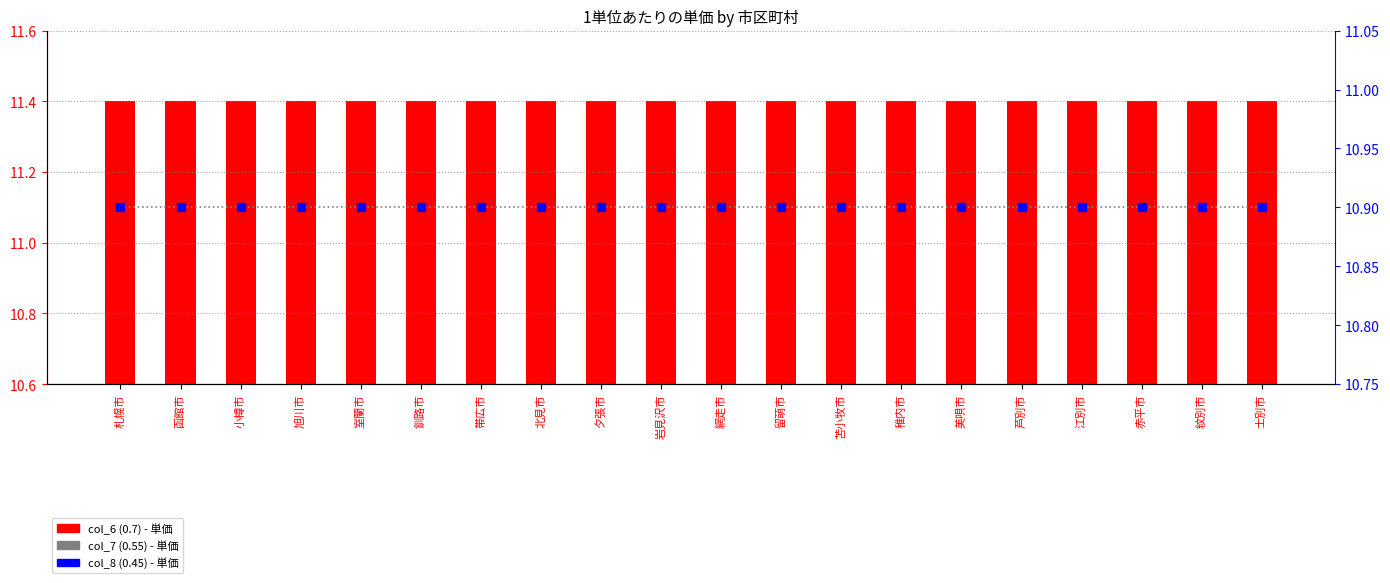

At which category is the sum across all series the highest?

札幌市